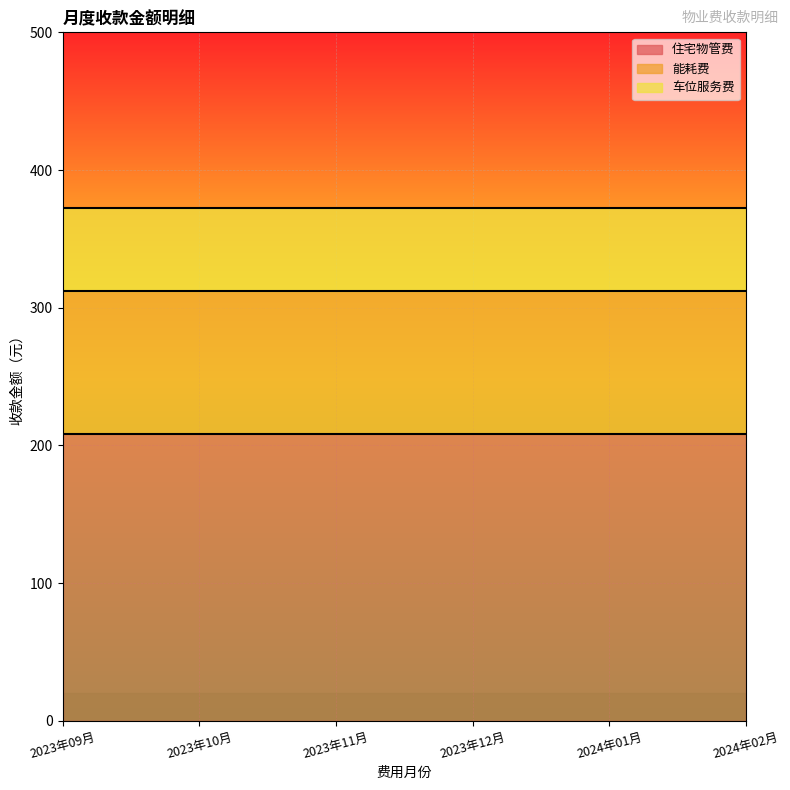

True or false: 能耗费 and 车位服务费 cross at least once.

False